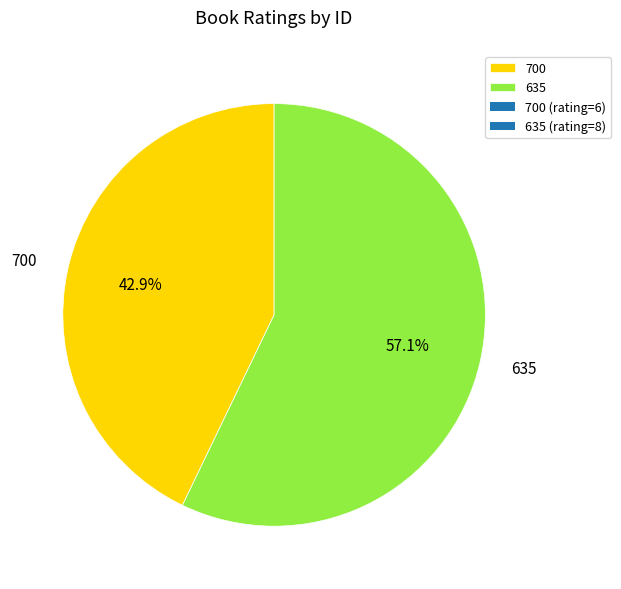

True or false: 700 accounts for 31% of the total.

False